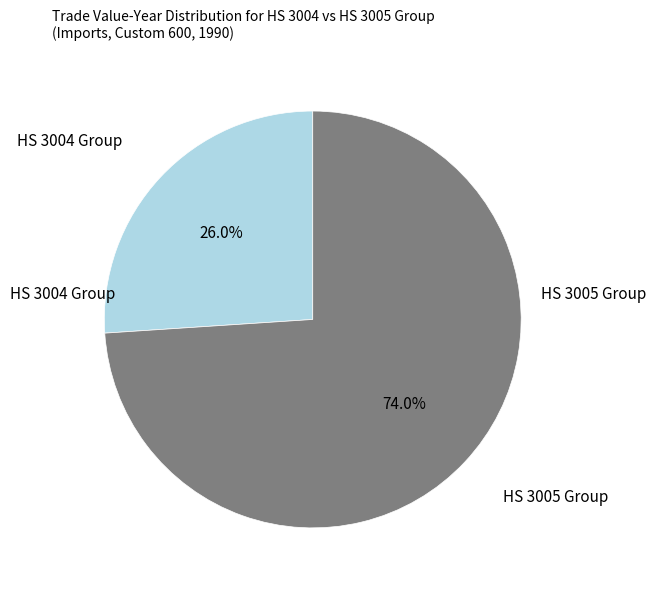

Does any single category account for the majority?

Yes